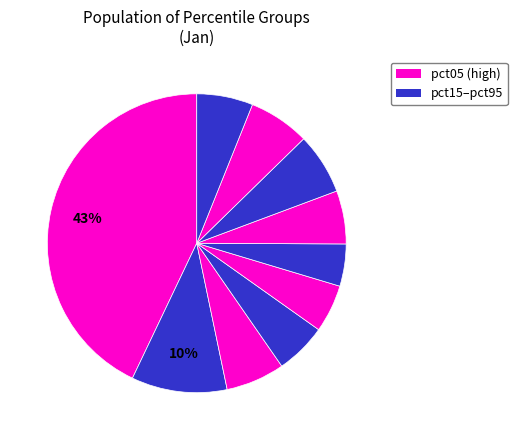

To the nearest percent, what is the difference between the largest and smallest slice percentages?

38%